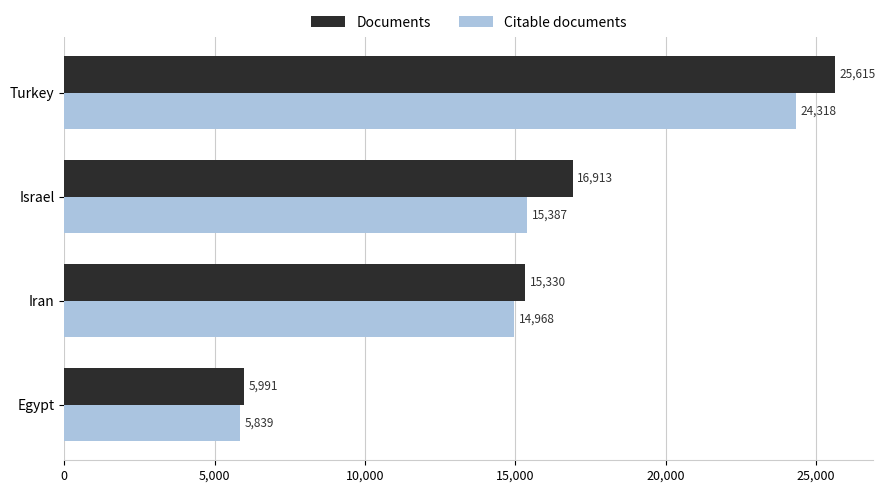

Which series changed the most between Israel and Iran?

Documents